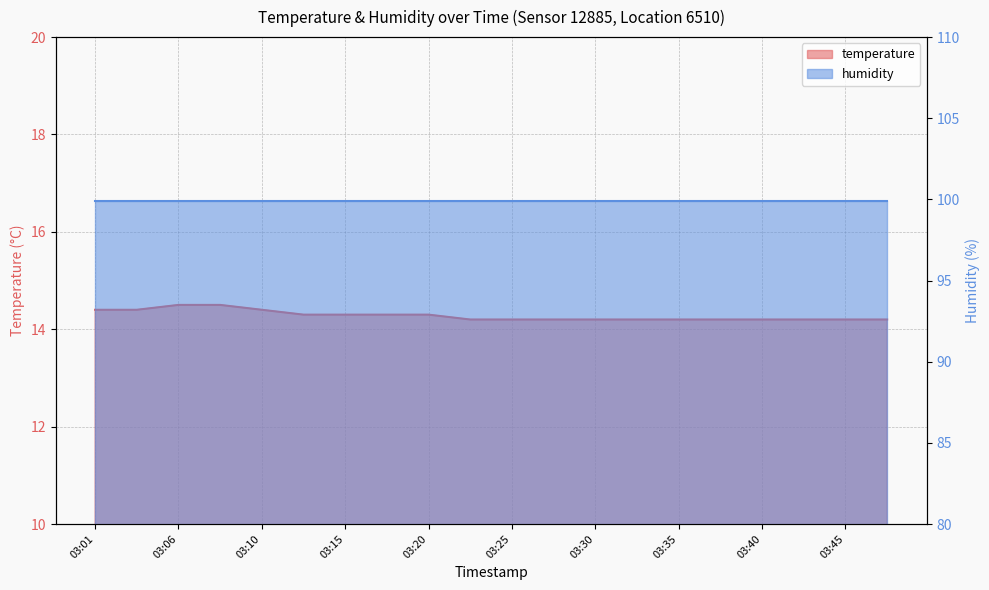

What is the sum of the values at 03:01 and 03:40?

28.6